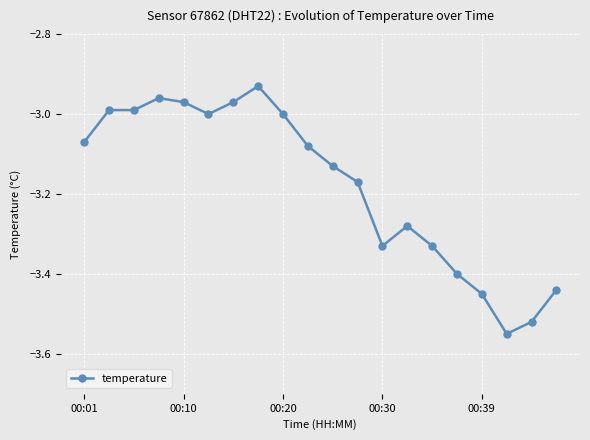

What is the sum of all values?

-63.6